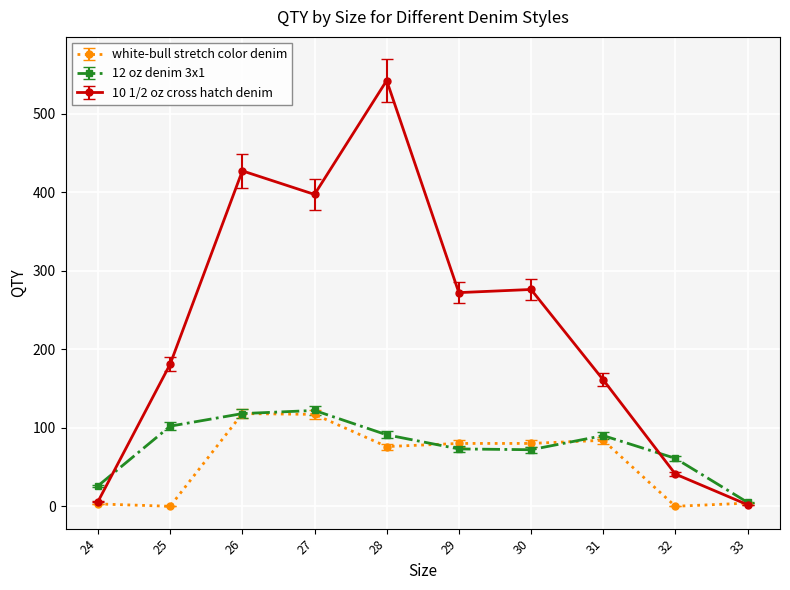

Where is the first local minimum for 10 1/2 oz cross hatch denim?

27